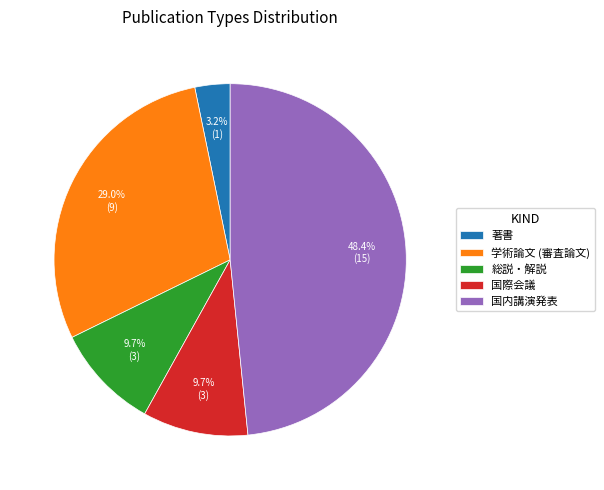

How many slices are in this pie chart?

5